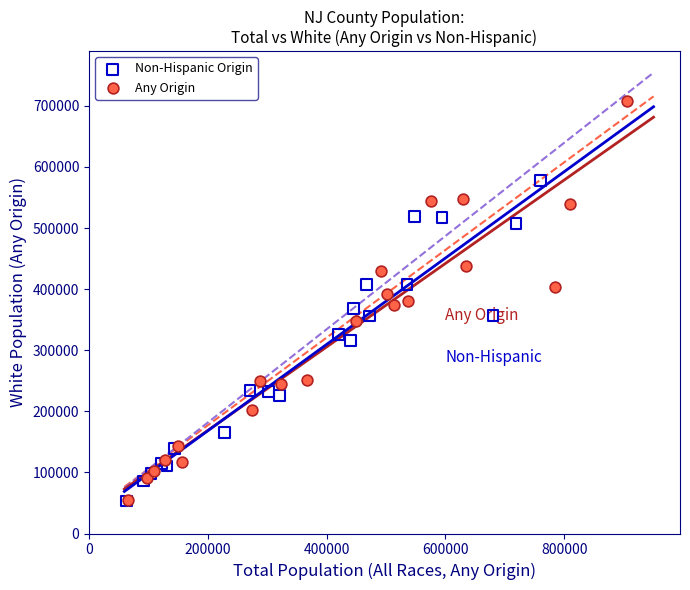

Which series contains the highest Y value?

Any Origin